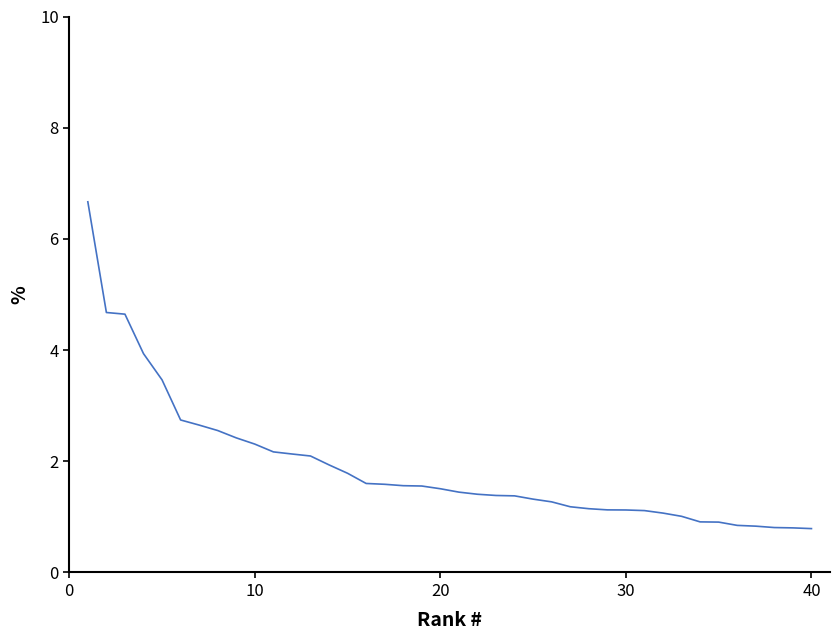

What is the smallest value displayed?

0.8